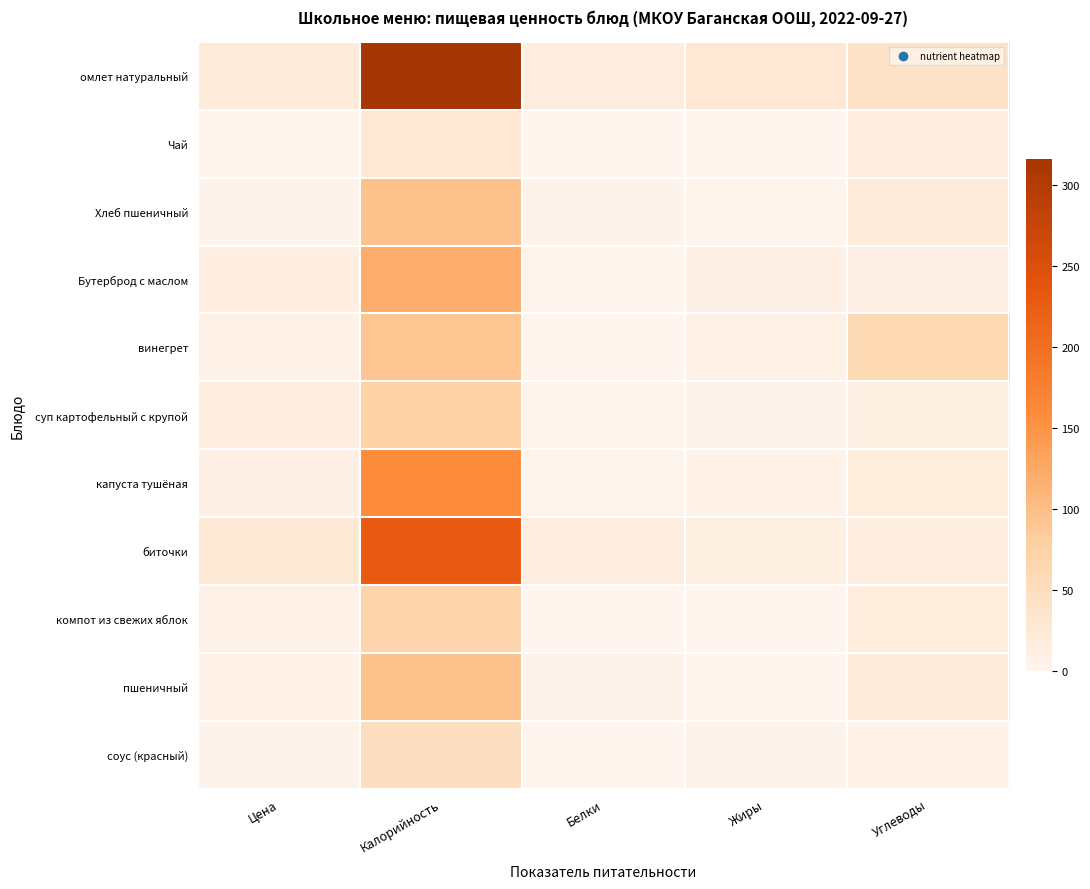

At how many categories does at least one series exceed 248?

1